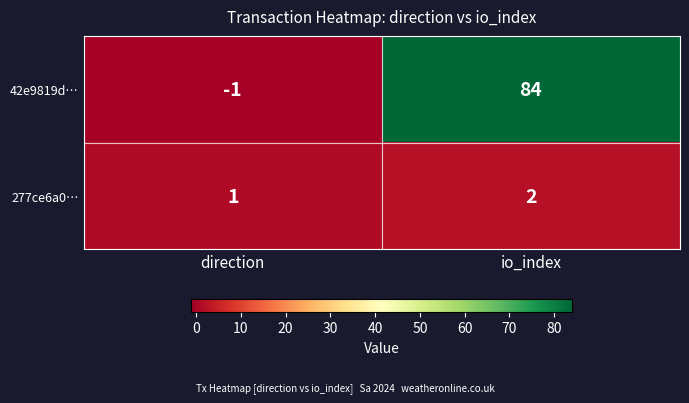

What is the maximum value shown in the chart?

84